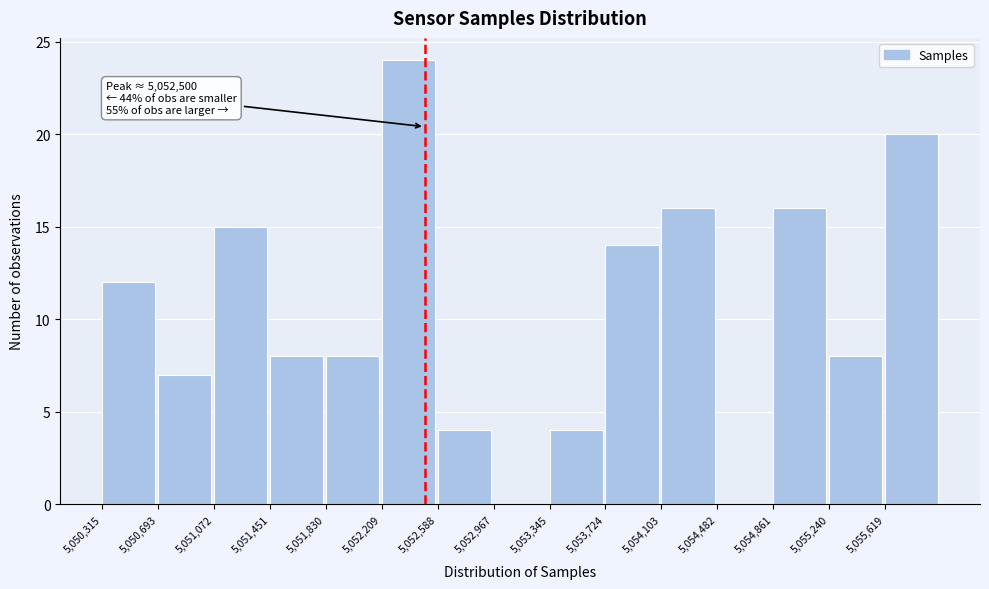

Over which range of the x-axis is the bar tallest?

5052200 to 5052600